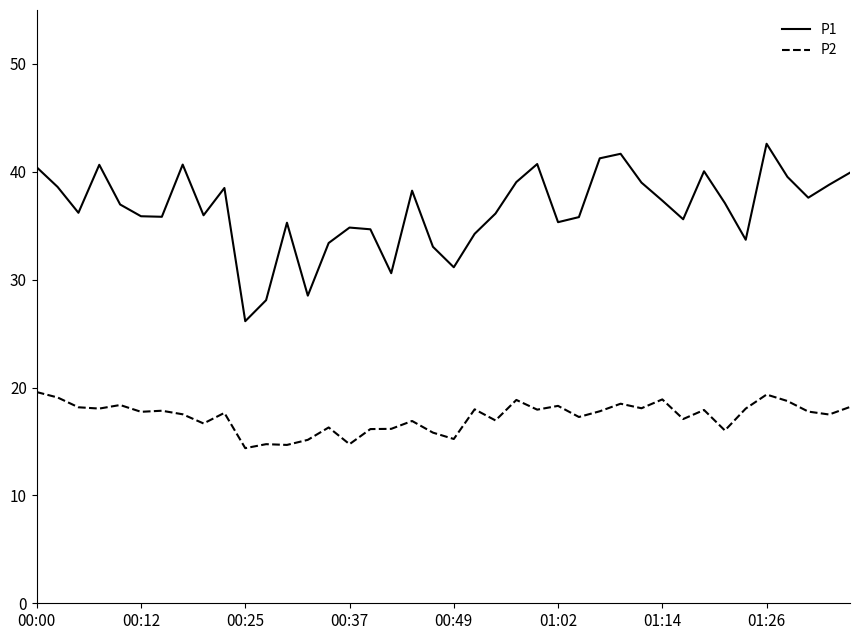

What is the smallest value displayed?

14.4